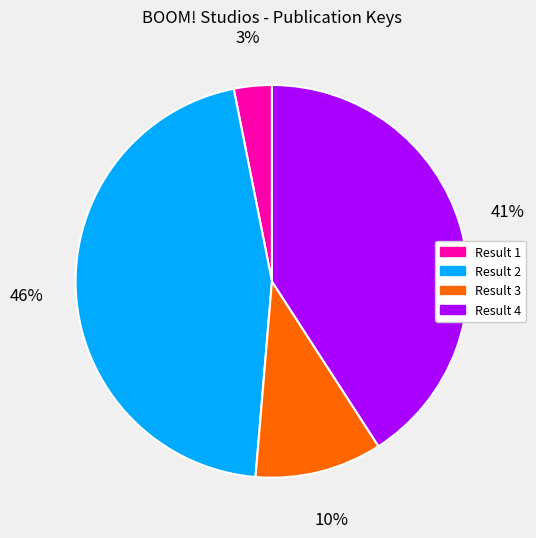

Does Result 4 account for over 50% of the chart?

No